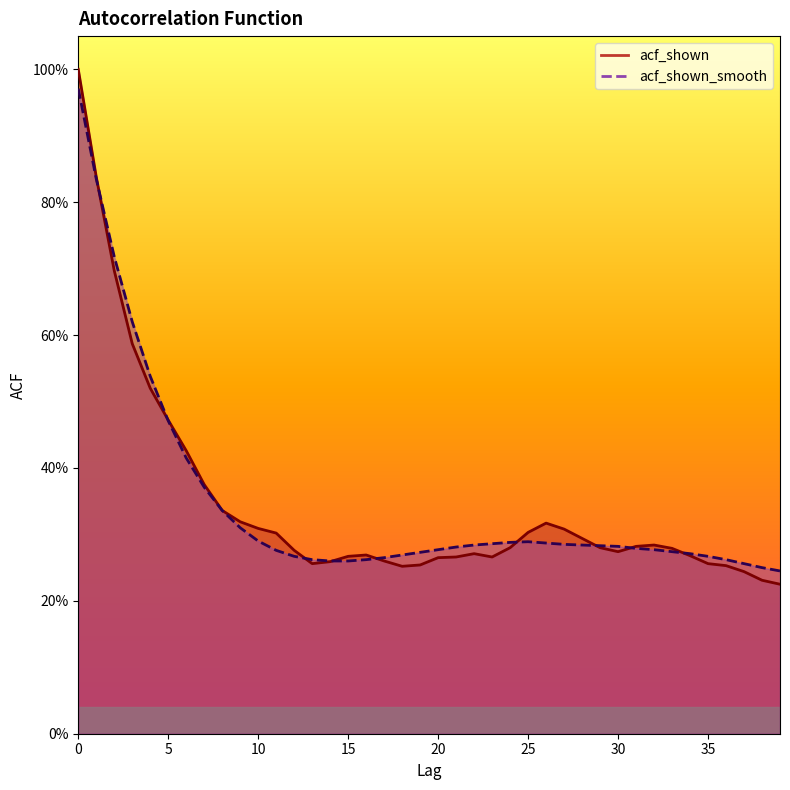

Read the acf_shown value at 35.

0.3